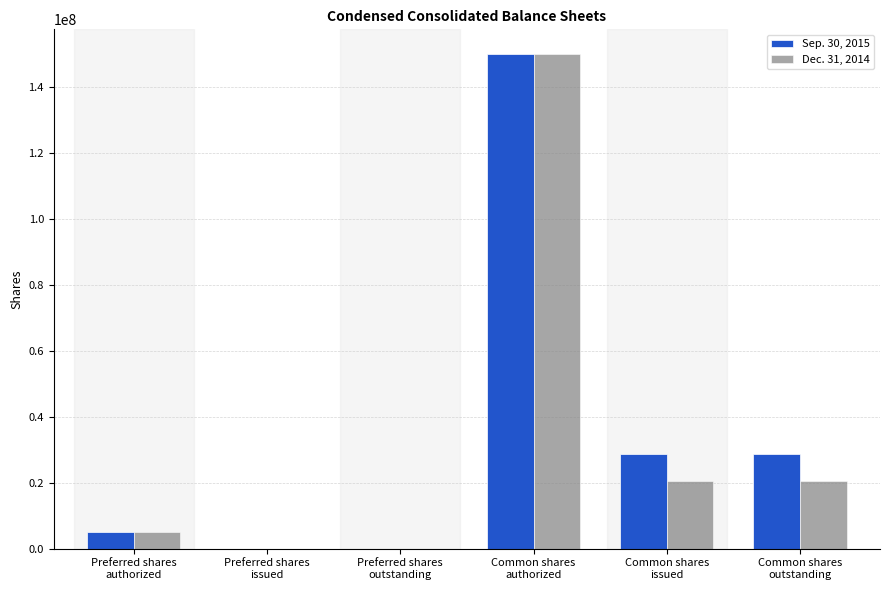

Which series has the largest total across all categories?

Sep. 30, 2015